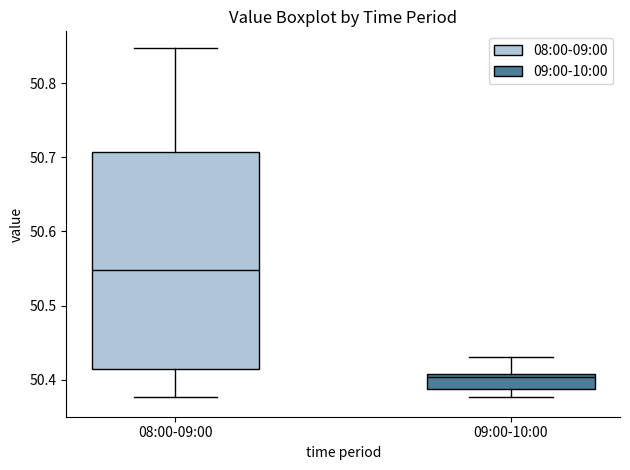

Reading left to right, transcribe this box plot: for each box, give where its median line is, the range the box spans, and where its two whiskers end, as read against the y-axis. The values are not printed on the chart, so give them approximately, as read against the axis.

08:00-09:00: median 50.55, box 50.41 to 50.71, whiskers 50.38 to 50.85
09:00-10:00: median 50.40, box 50.39 to 50.41, whiskers 50.38 to 50.43